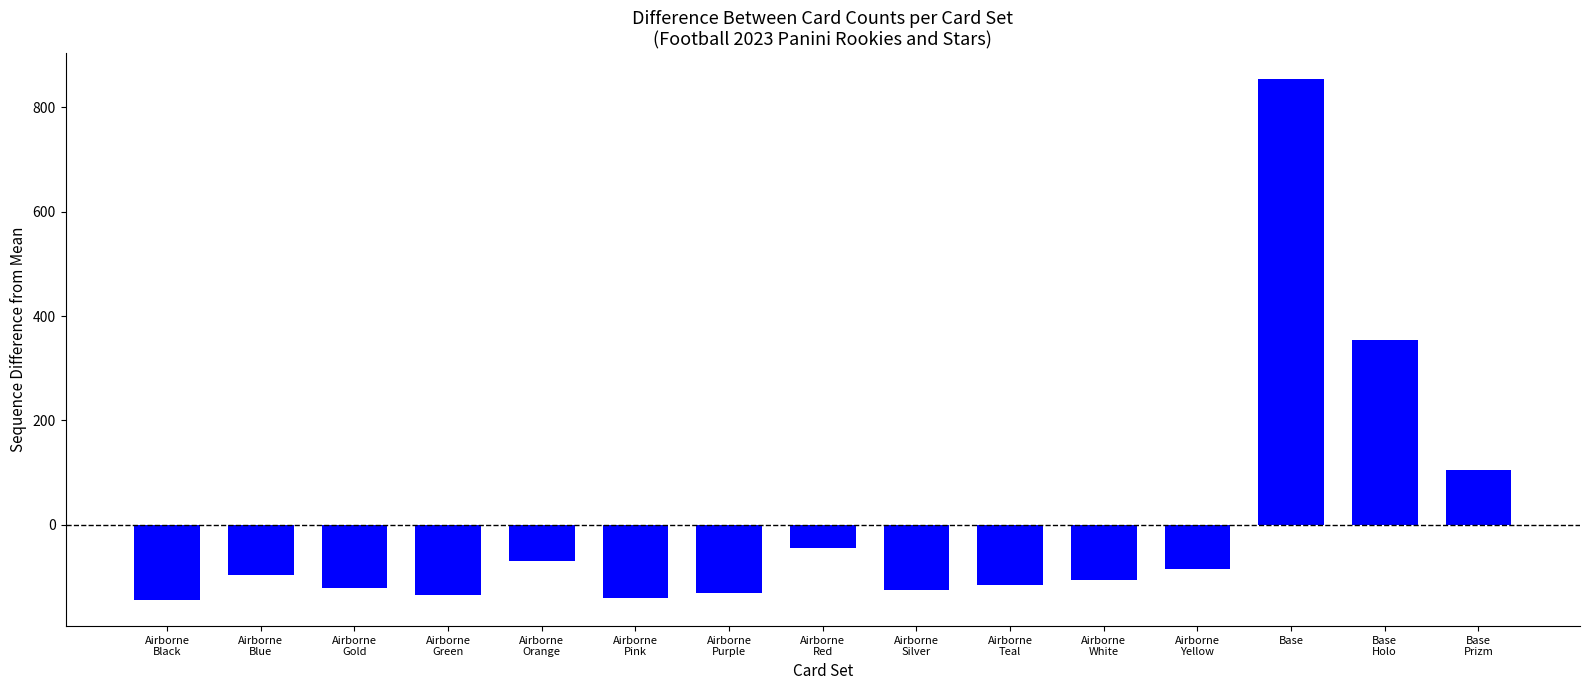

What is the difference between the values at Airborne
Black and Base
Prizm?

249.0